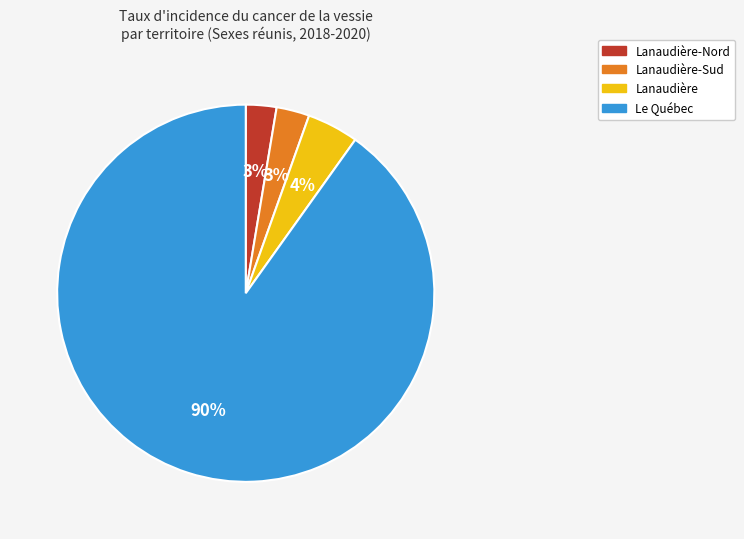

To the nearest percent, what is the average slice percentage?

25%